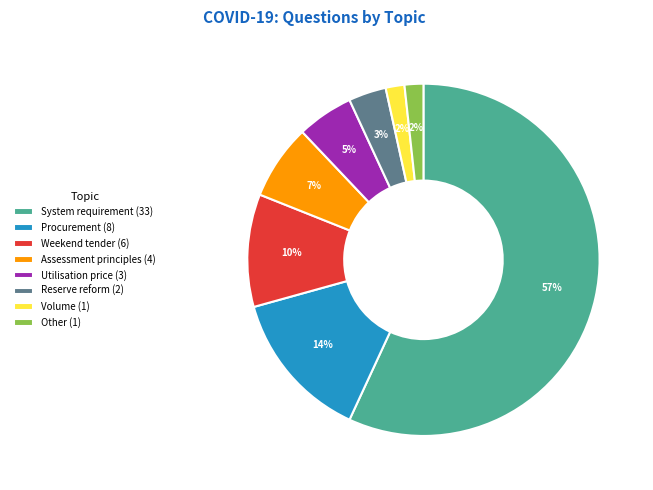

Combined, do System requirement (33) and Assessment principles (4) account for over 50%?

Yes